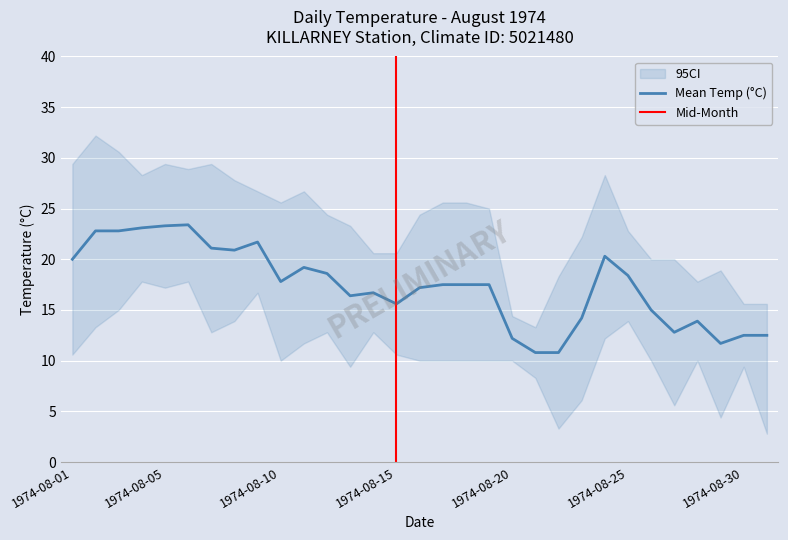

Where is Min Temp (°C) nearest to the value 10?

1974-08-10